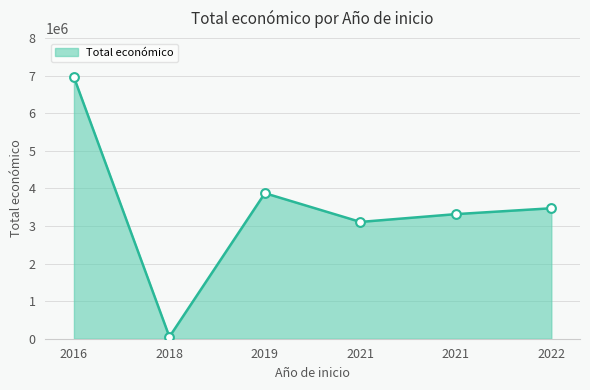

Between 2019 and 2018, which is larger?

2019